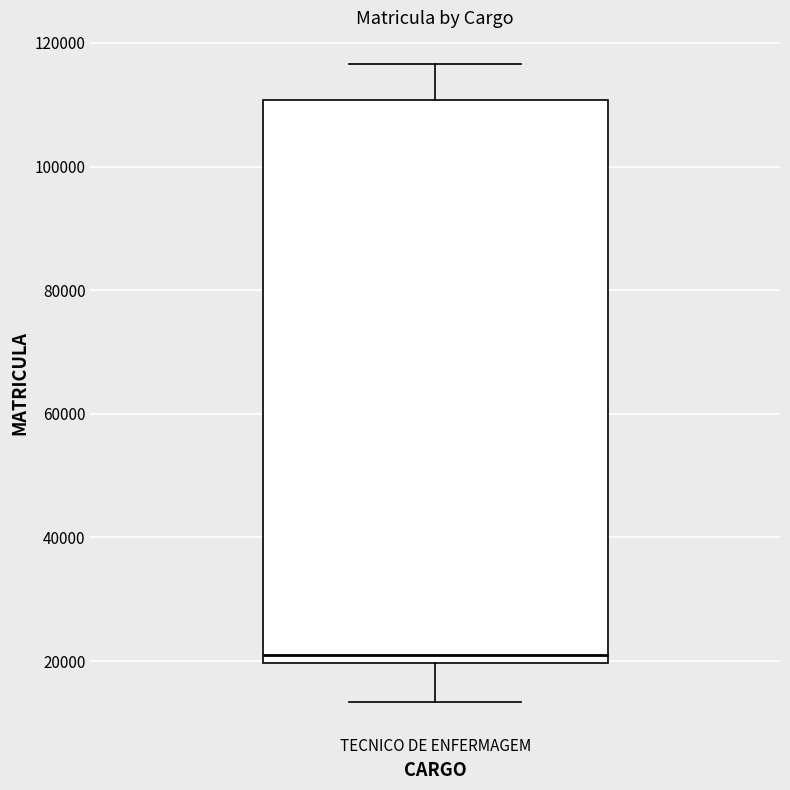

Where does the upper whisker of the box for TECNICO DE ENFERMAGEM end on the y-axis? The values are not printed on the chart, so give them approximately, as read against the axis.

116000